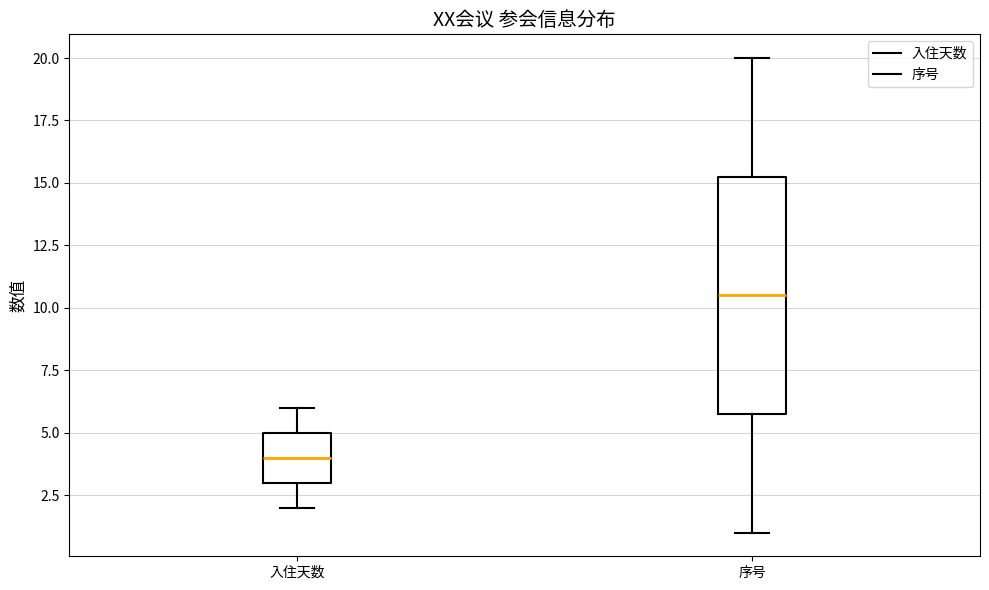

Comparing the boxes themselves (not the whiskers), which one is the tallest?

序号